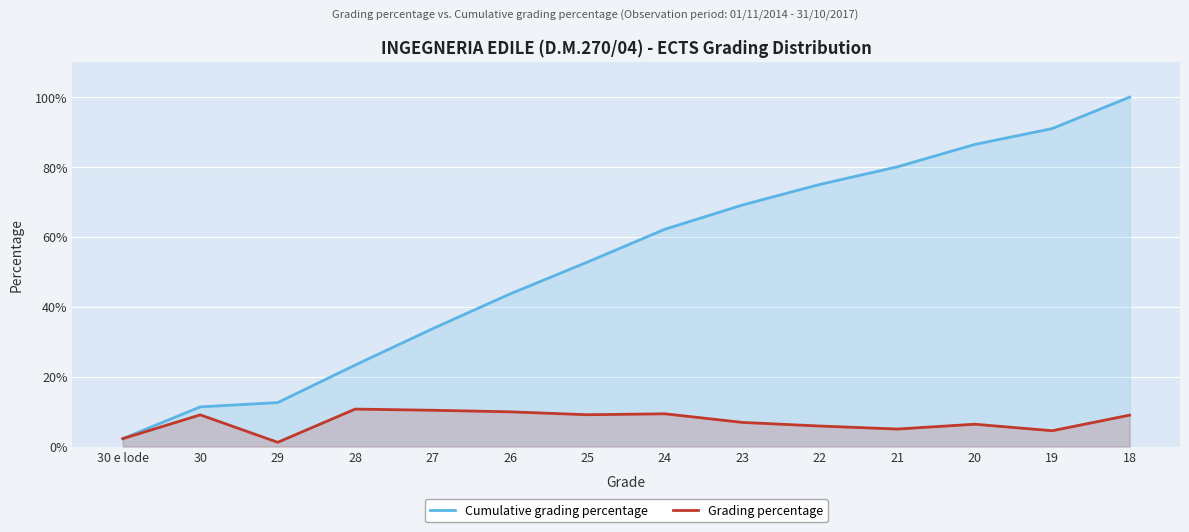

True or false: Grading percentage and Cumulative grading percentage intersect in this chart.

False